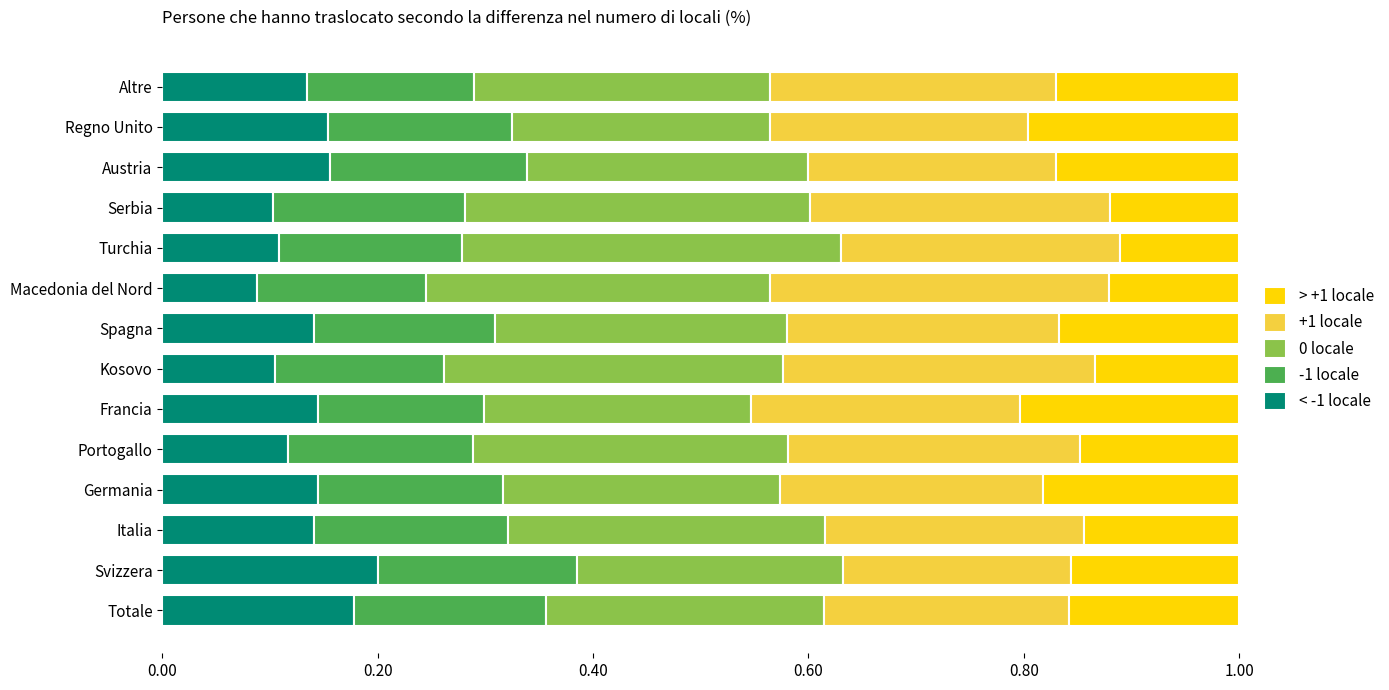

What is the total value across all series at Germania?

1.0